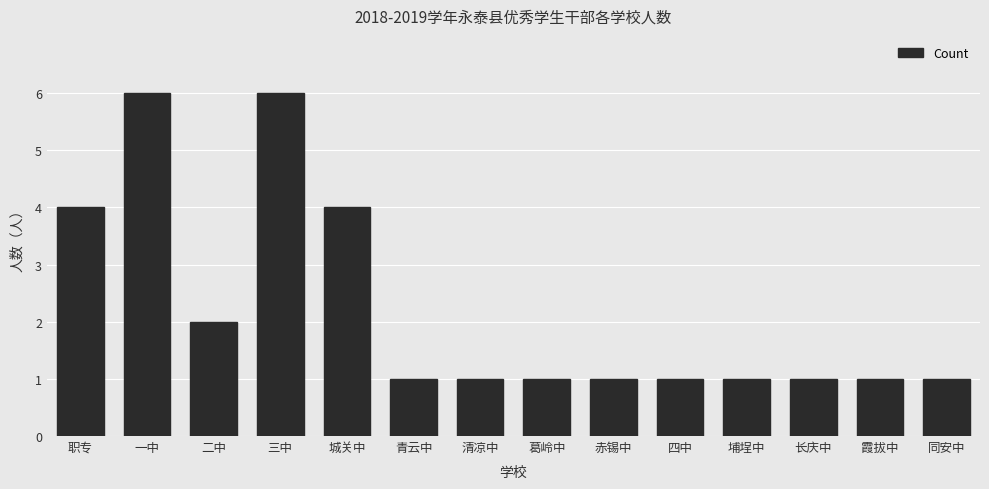

What is the greatest value displayed?

6